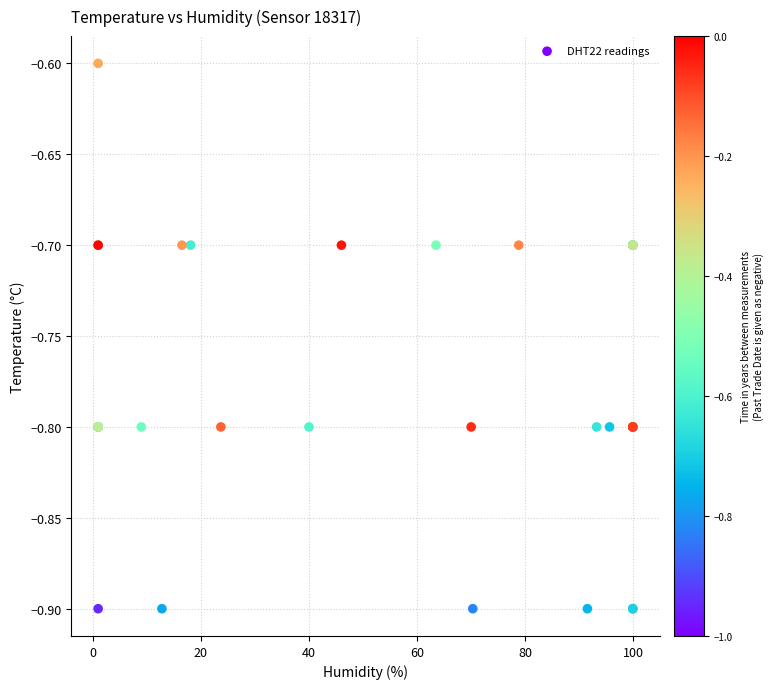

What Y value in the scatter plot is closest to 0?

-0.6